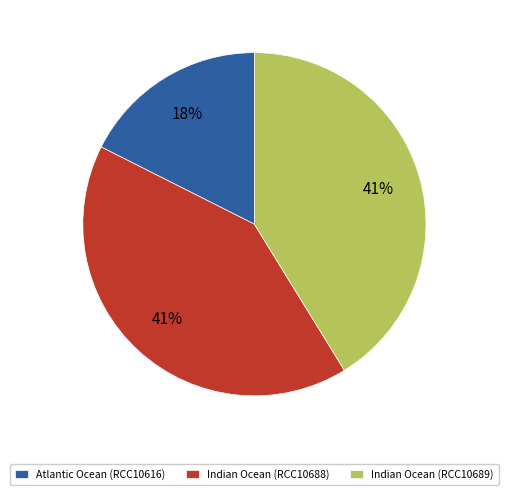

Is the sum of Indian Ocean (RCC10688) and Indian Ocean (RCC10689) greater than half?

Yes